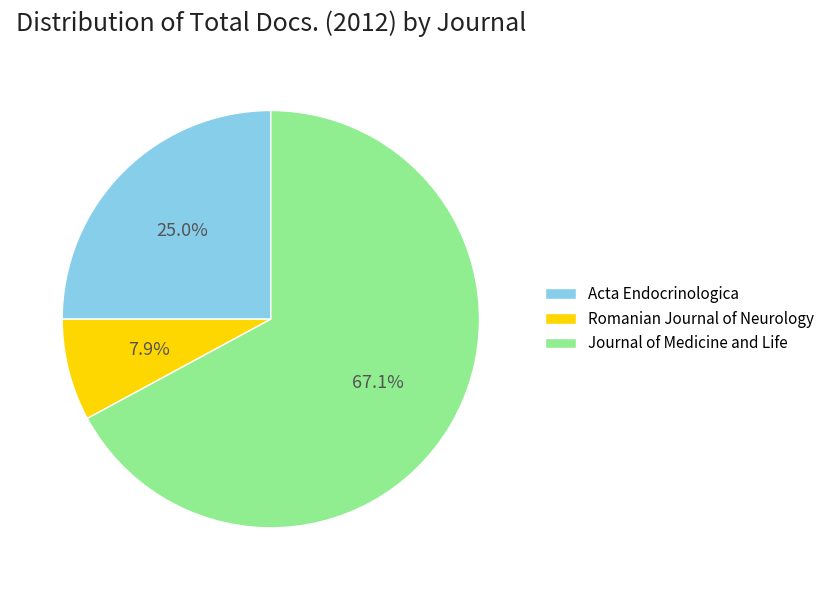

Is it true that Acta Endocrinologica is 31% of the pie?

False